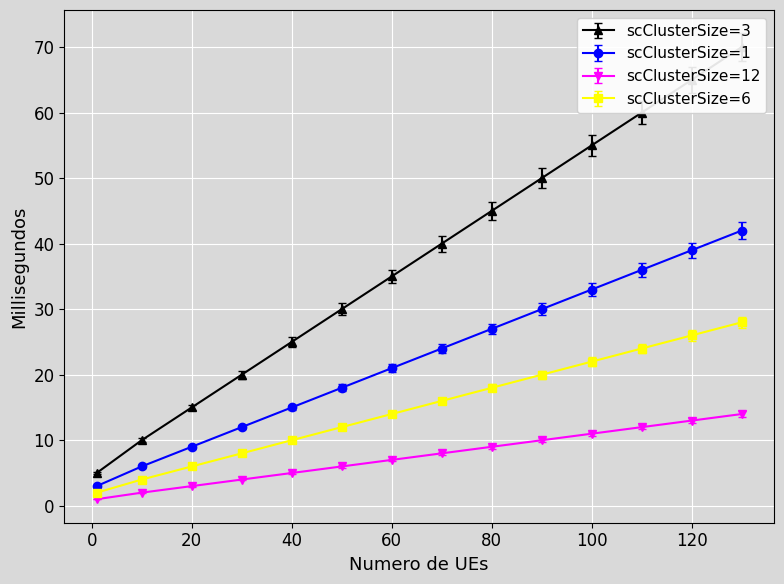

True or false: scClusterSize=12 has a value of 16 at 80.

False